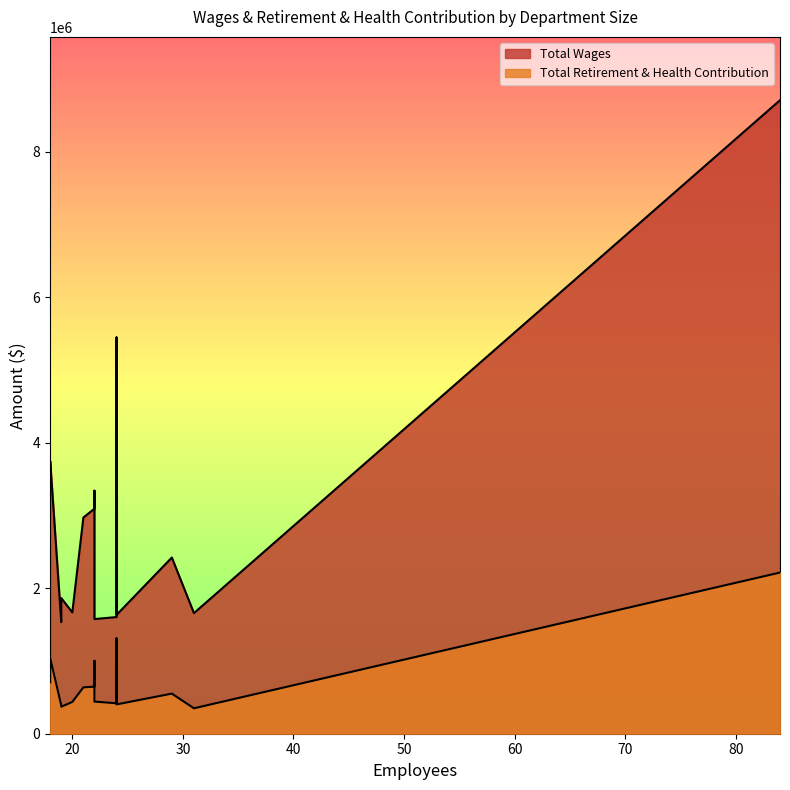

At which label does Total Wages reach its peak?

84